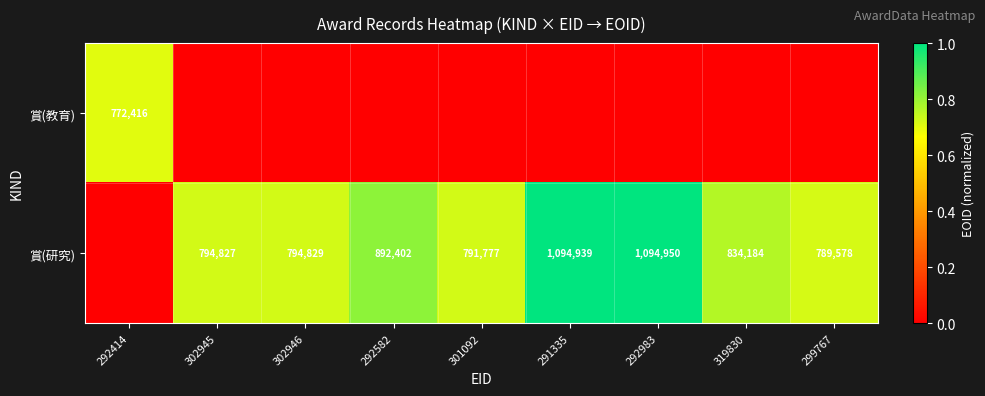

The value of 賞(研究) at 292582 is 429829. True or false?

False